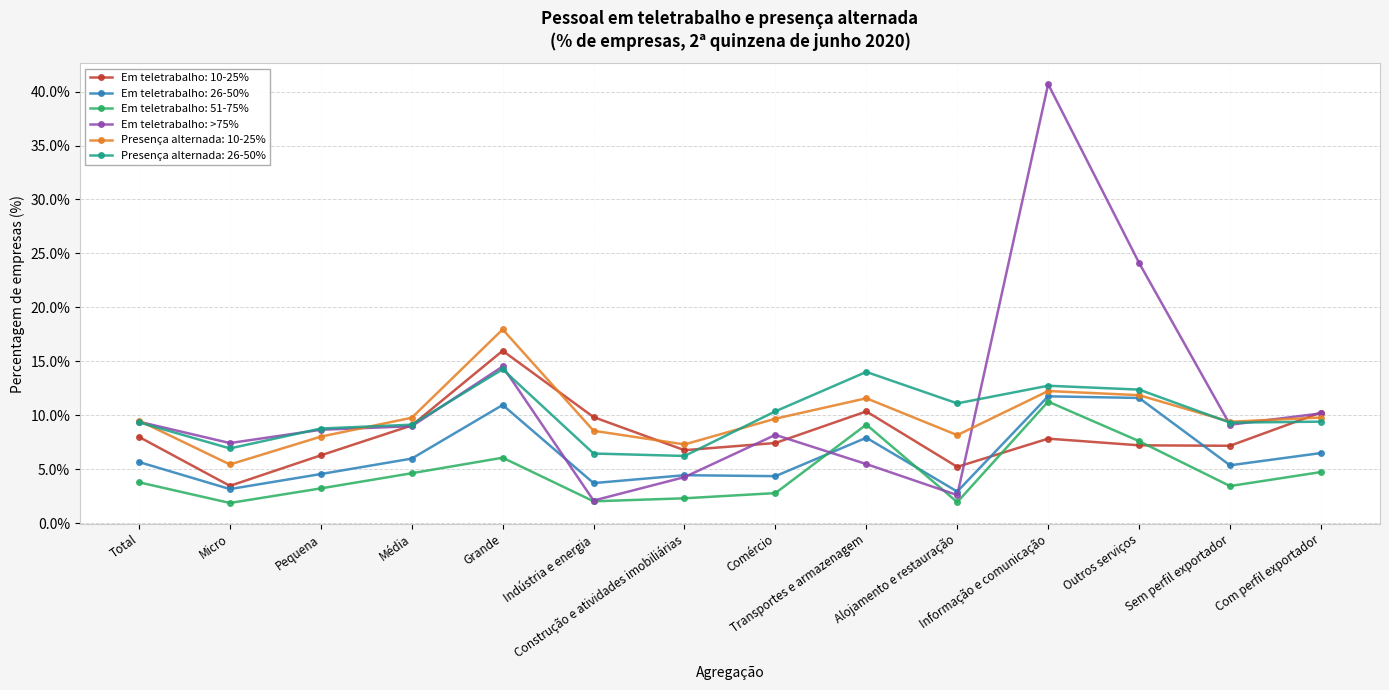

What is the label of the 12th point from the right?

Pequena